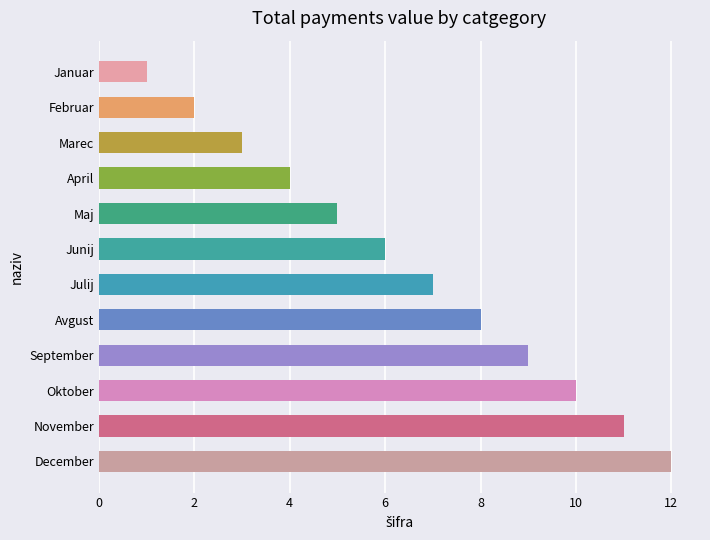

What is the label of the 10th bar from the top?

Oktober